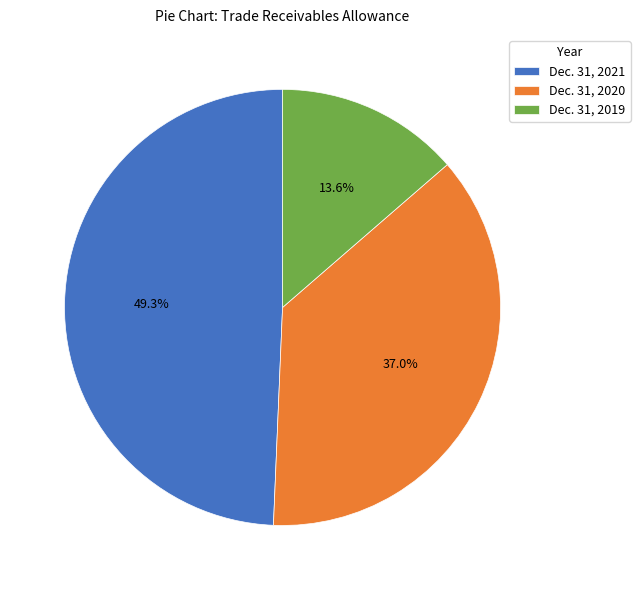

Rank the categories by value from lowest to highest.

Dec. 31, 2019, Dec. 31, 2020, Dec. 31, 2021